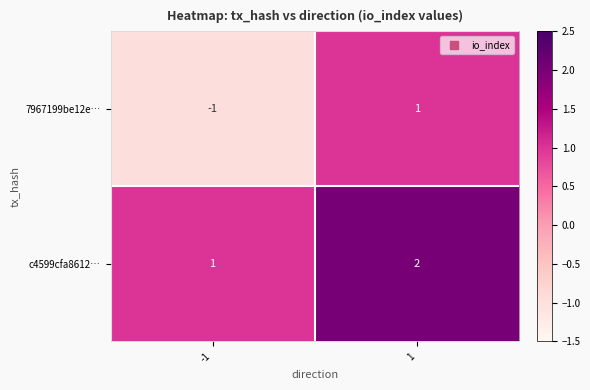

Reading left to right, what are all the values shown in this chart?

7967199be12e…: -1=-1	1=1
c4599cfa8612…: -1=1	1=2